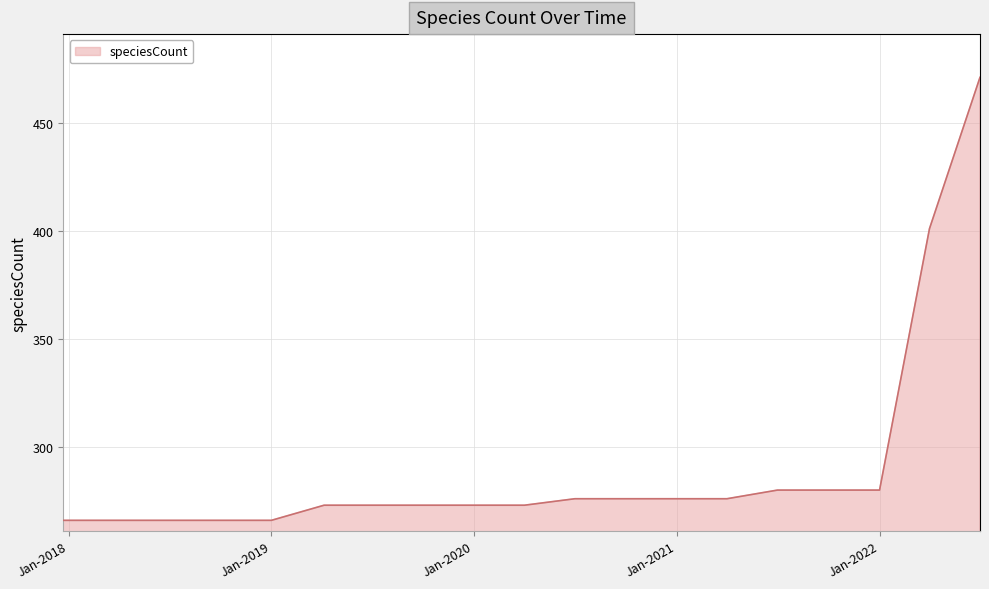

What is the smallest value displayed?

266